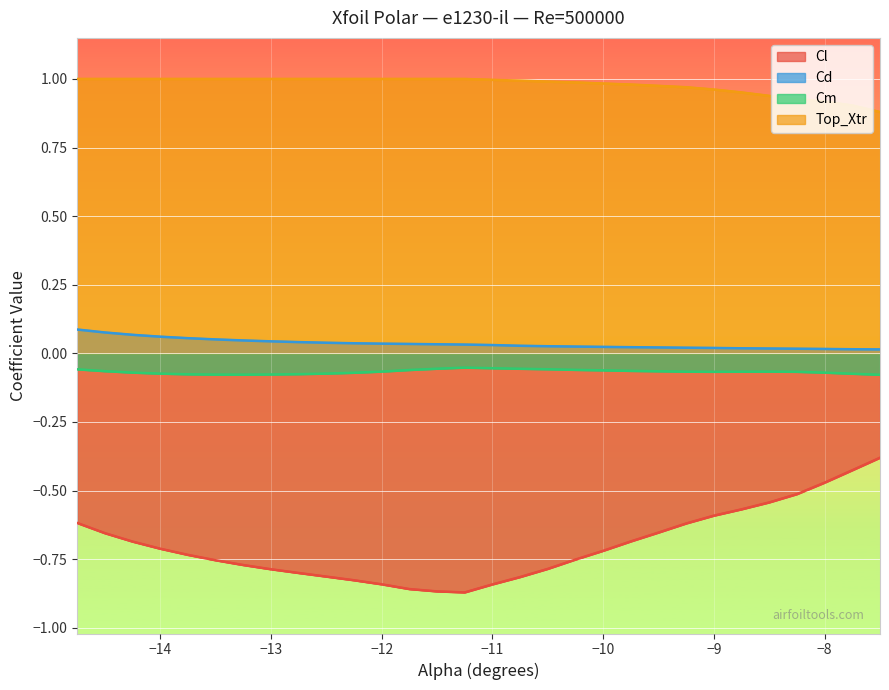

The value of Cm at -9.75 is -0.1. True or false?

True